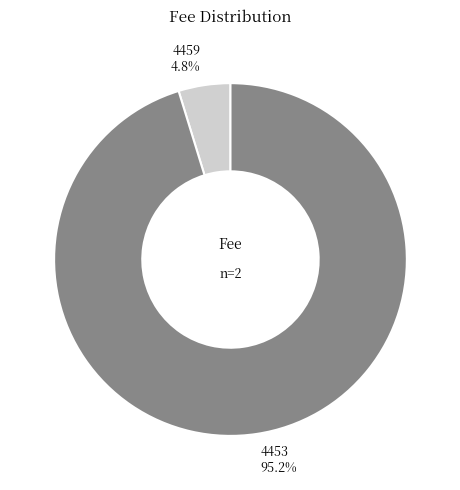

Is 4453 the majority of the pie?

Yes